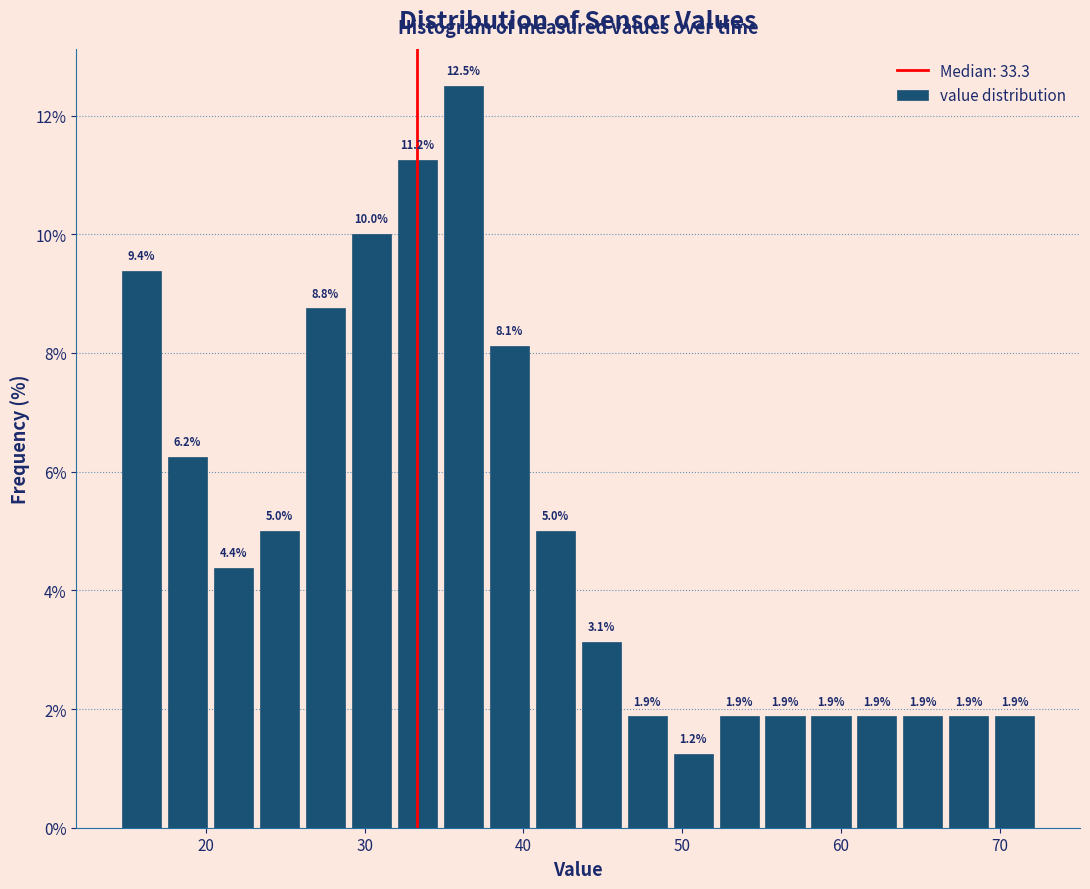

Read against the x-axis, roughly where is the centre of the tallest bar?

36